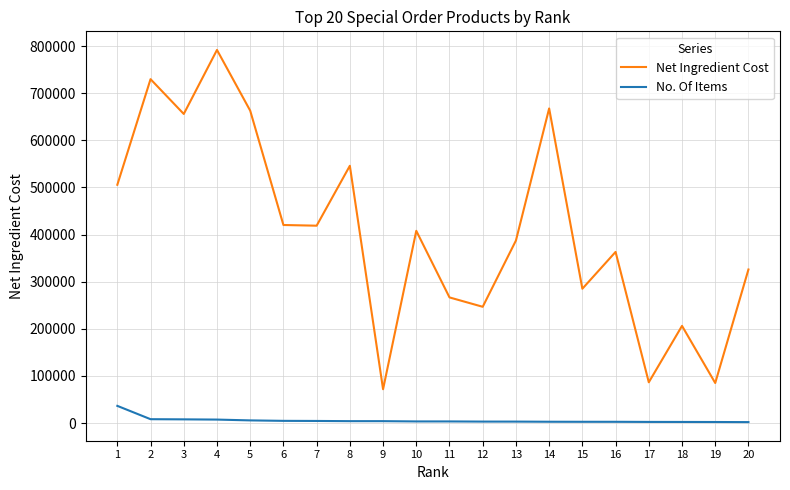

What is the minimum value for Net Ingredient Cost?

71693.0